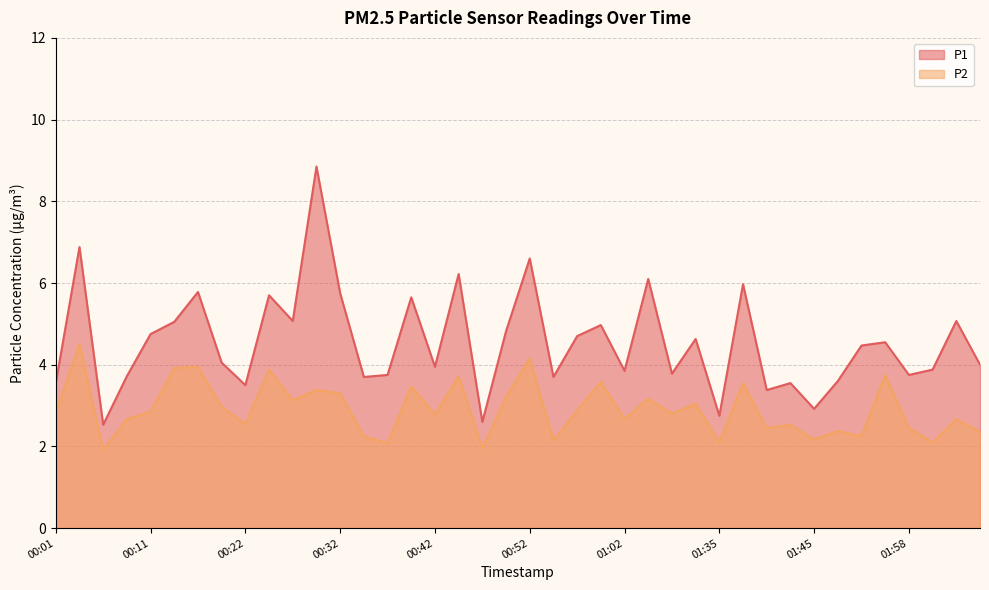

What is the maximum value for P1?

8.8